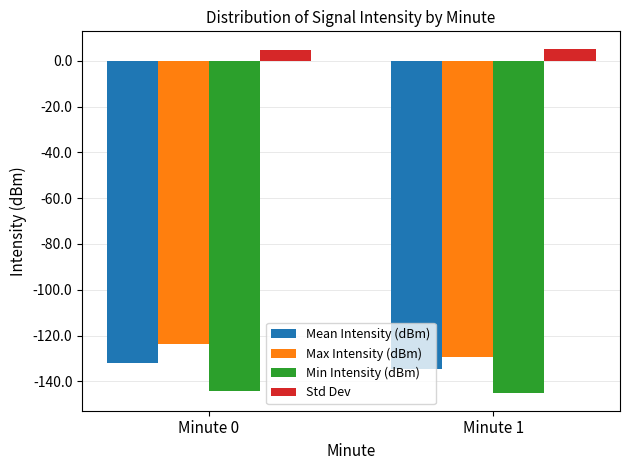

What are all the series names shown in the legend?

Mean Intensity (dBm), Max Intensity (dBm), Min Intensity (dBm), Std Dev